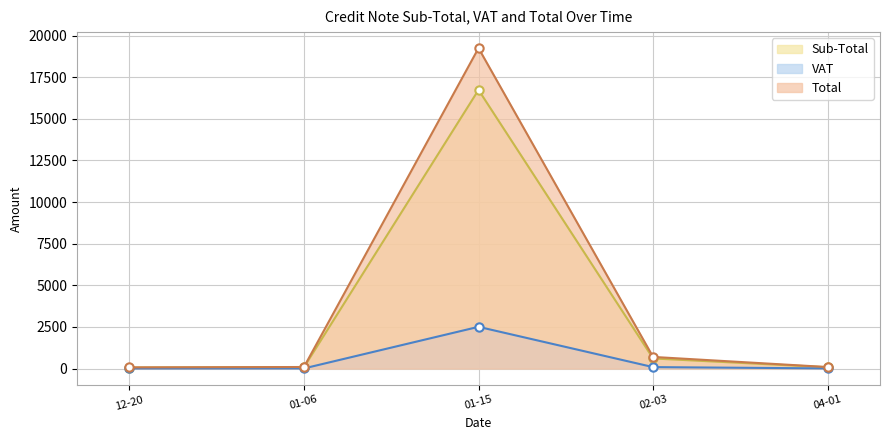

True or false: Sub-Total has more than 0 interior local peaks.

True